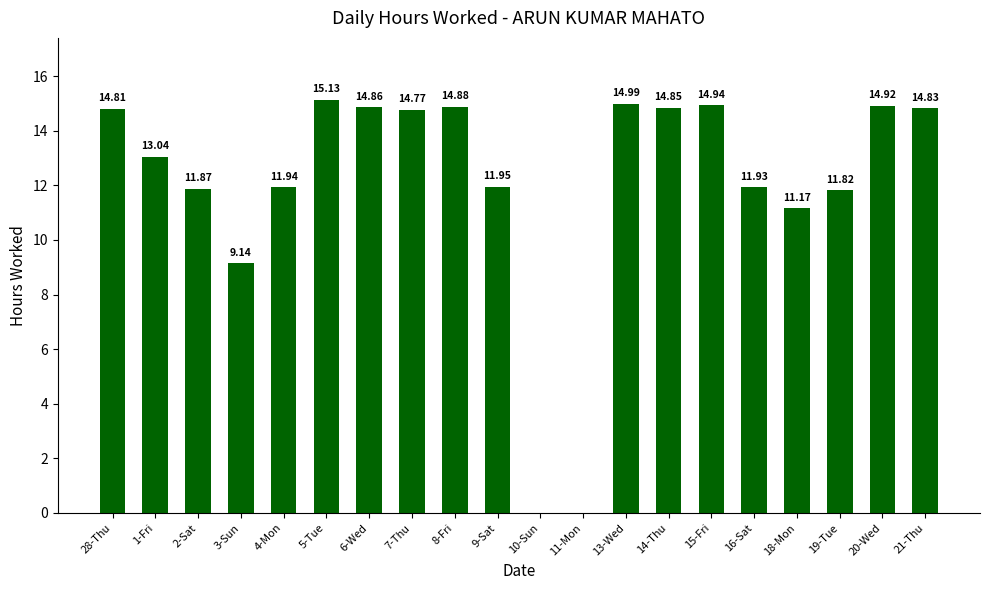

True or false: the data shows 14.8 at 14-Thu.

True